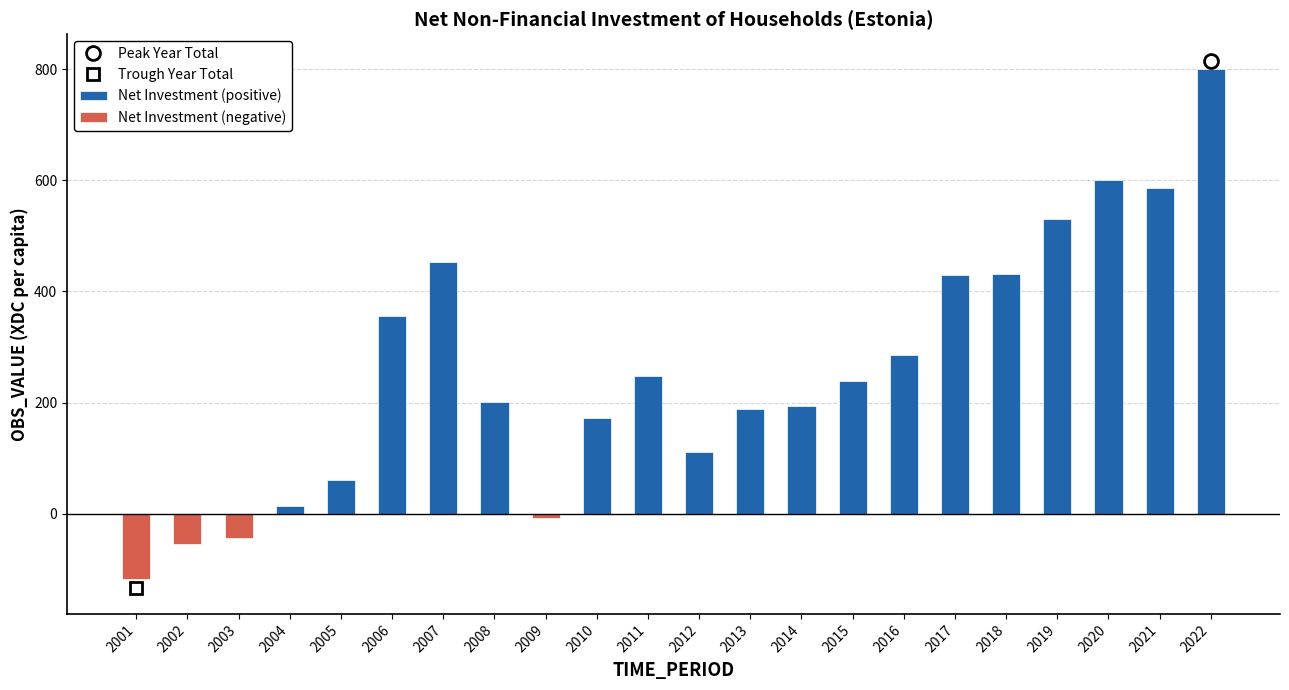

What is the sum of all Net Investment (positive) values?

5903.0